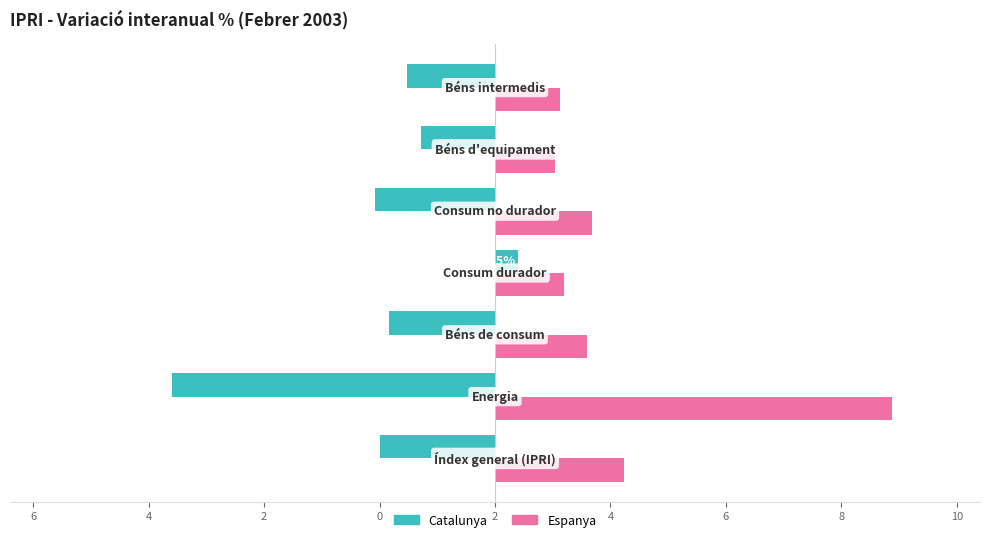

What are all the series names shown in the legend?

Catalunya, Espanya